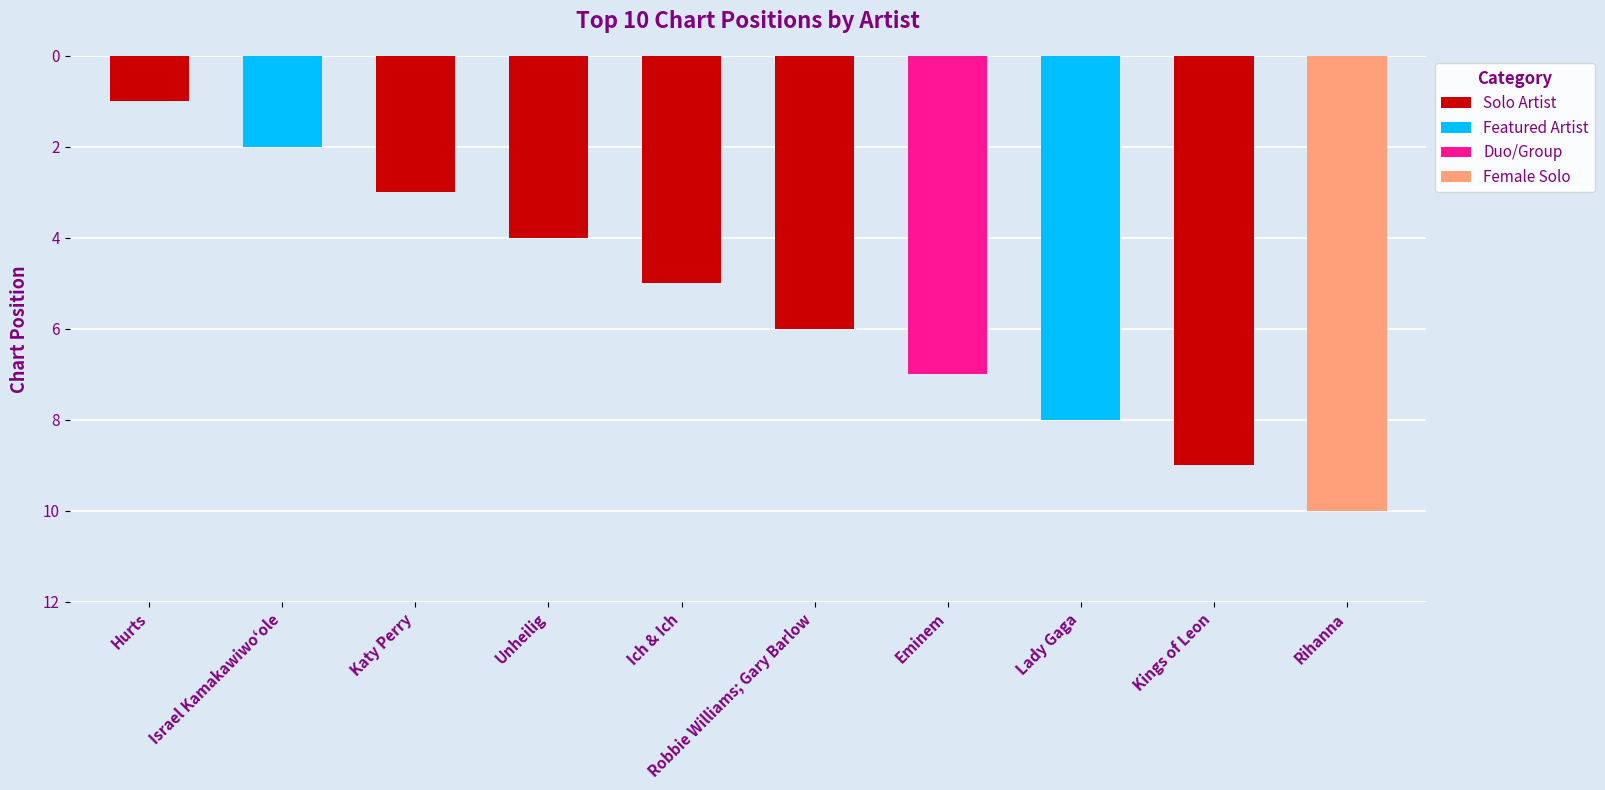

True or false: the data shows 7 at Eminem.

True